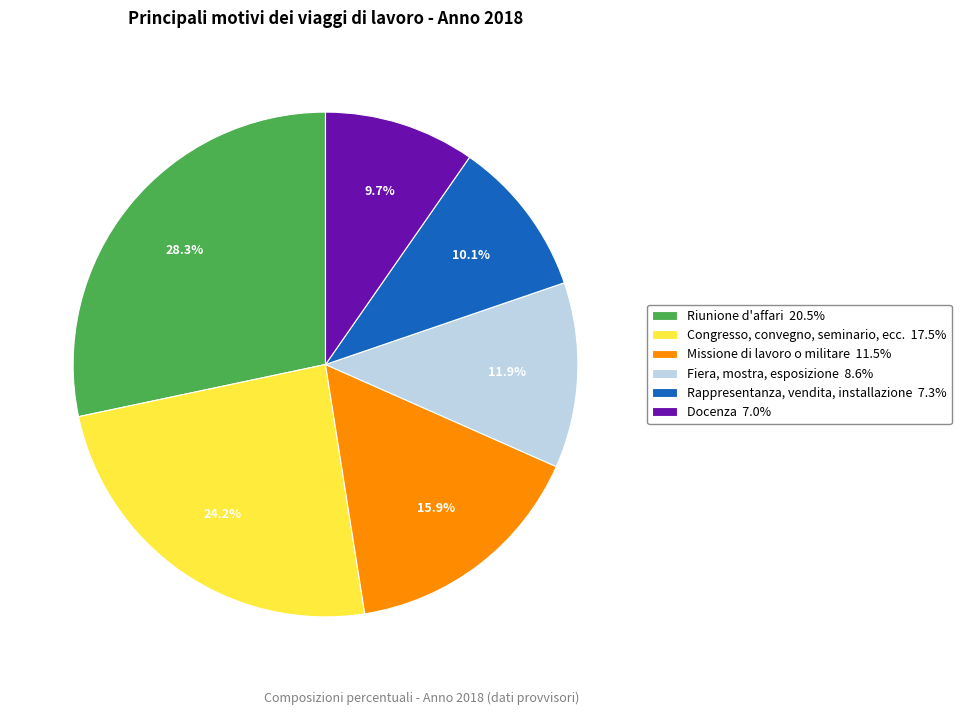

Is Docenza 7.0% the majority of the pie?

No